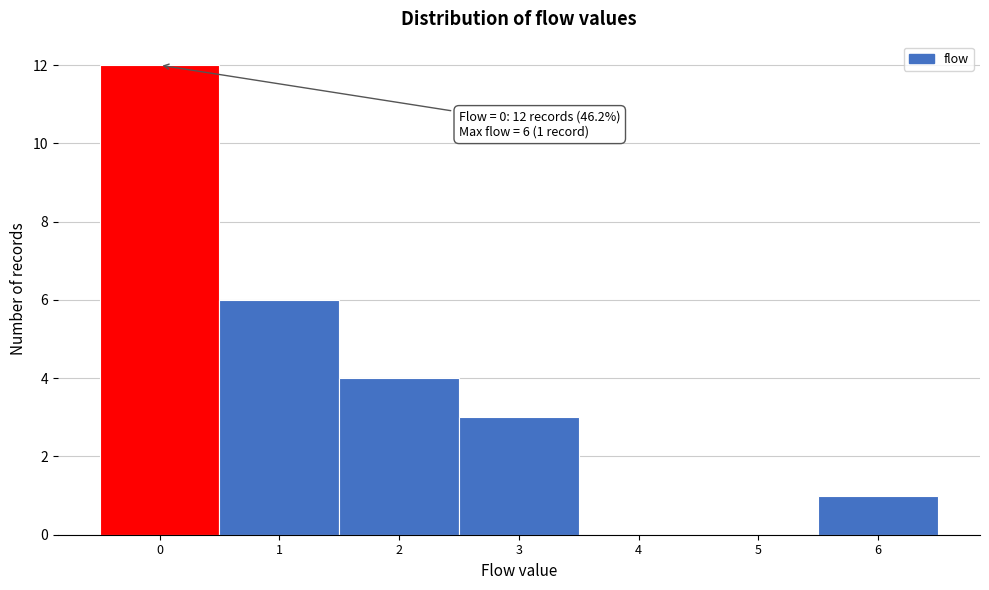

Over which range of the x-axis is the bar tallest?

-0.5 to 0.5